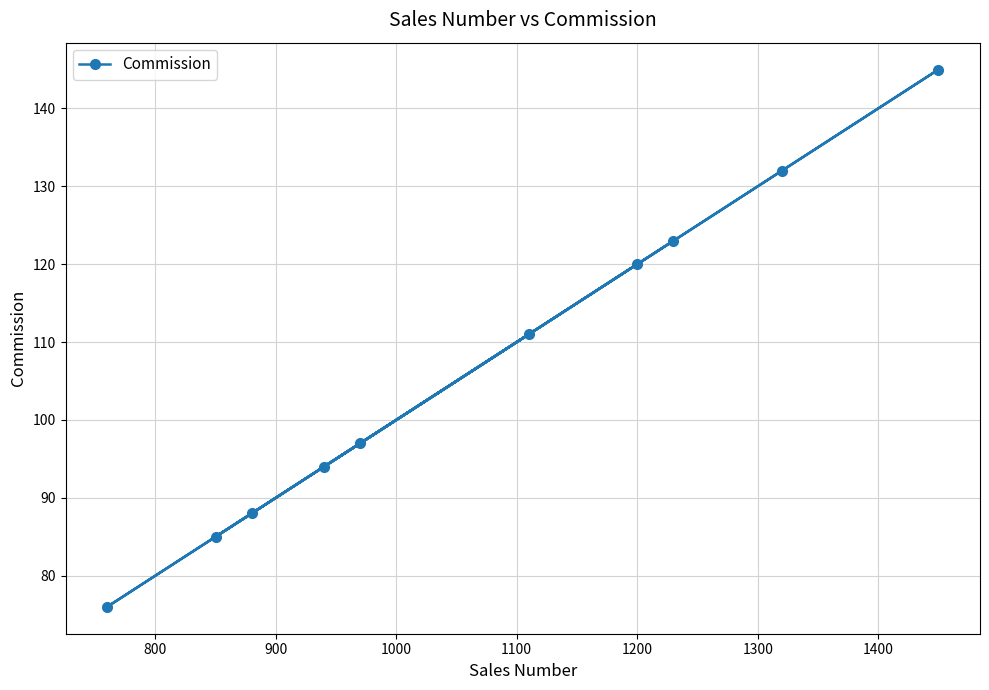

What is the minimum value shown in the chart?

76